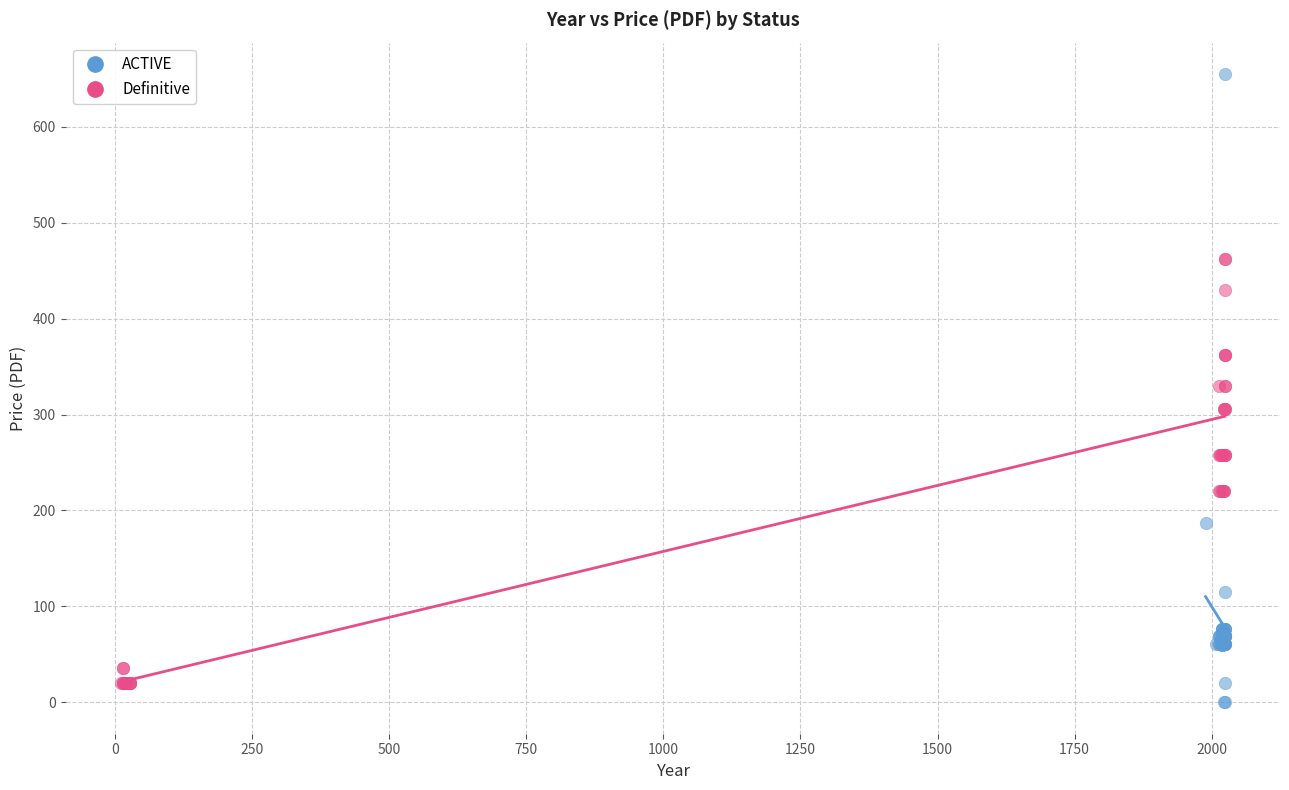

Which series has the widest spread of Y values?

ACTIVE